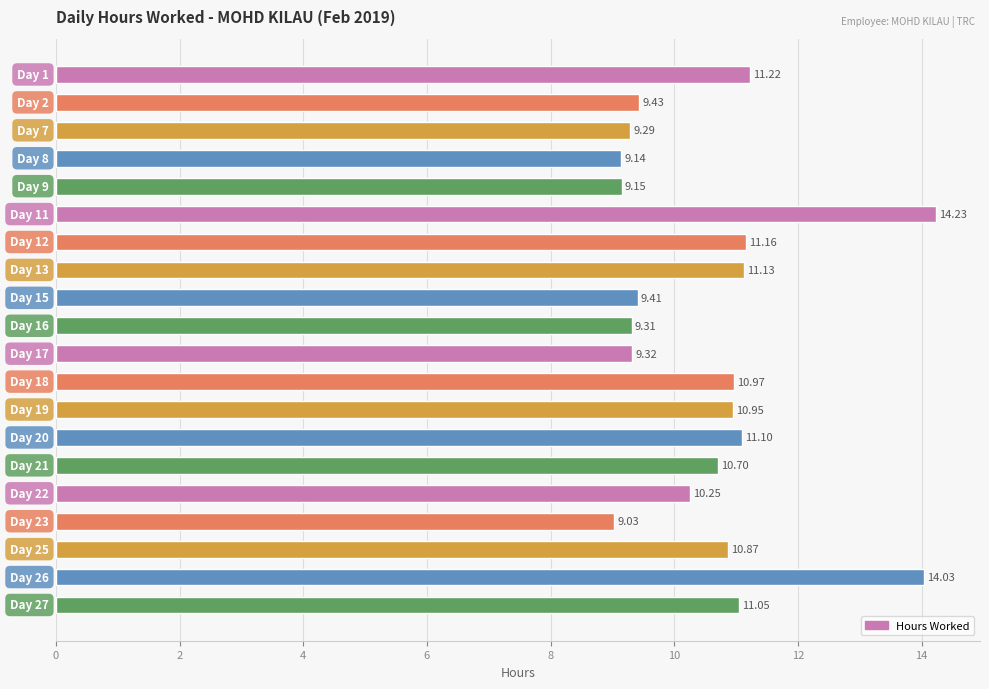

What is the difference between the maximum and minimum values?

5.2